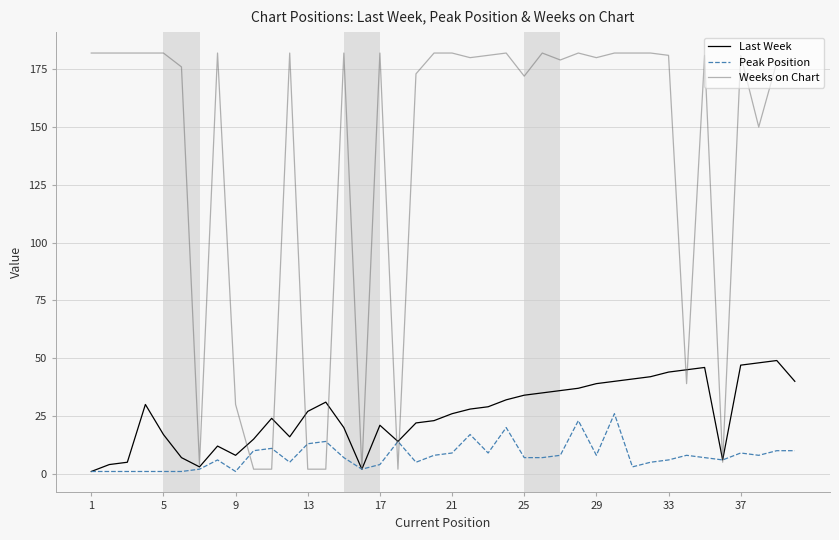

Which series has the widest spread of values?

Weeks on Chart